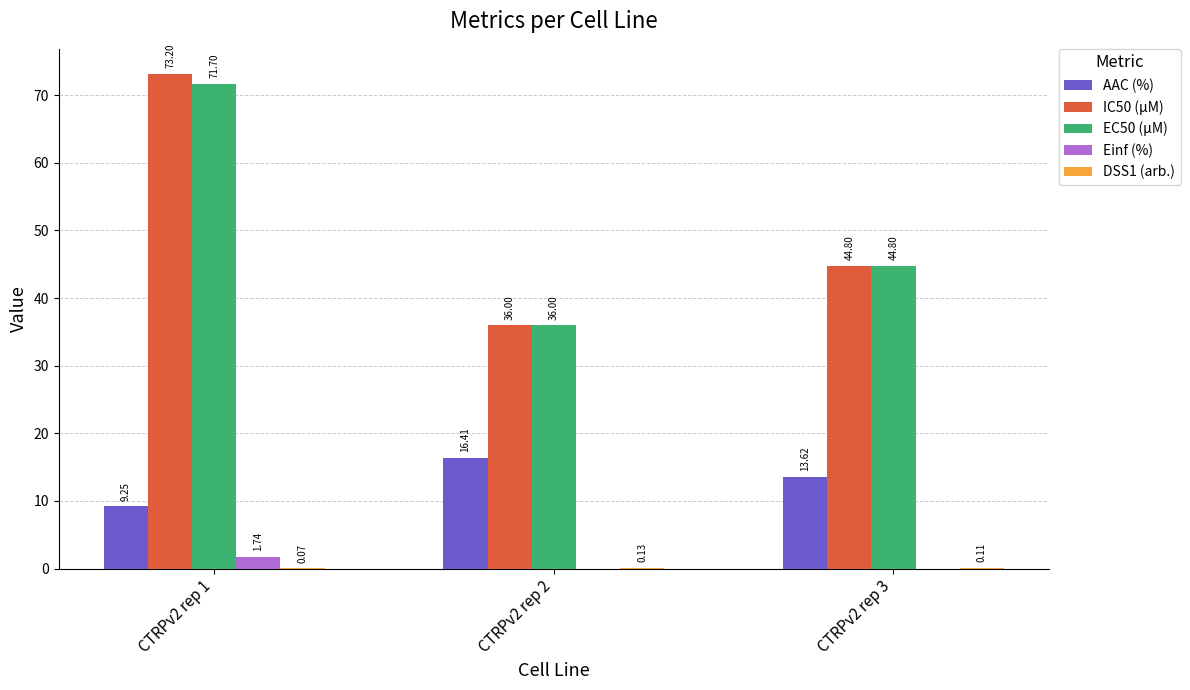

What is the sum of all AAC (%) values?

39.3